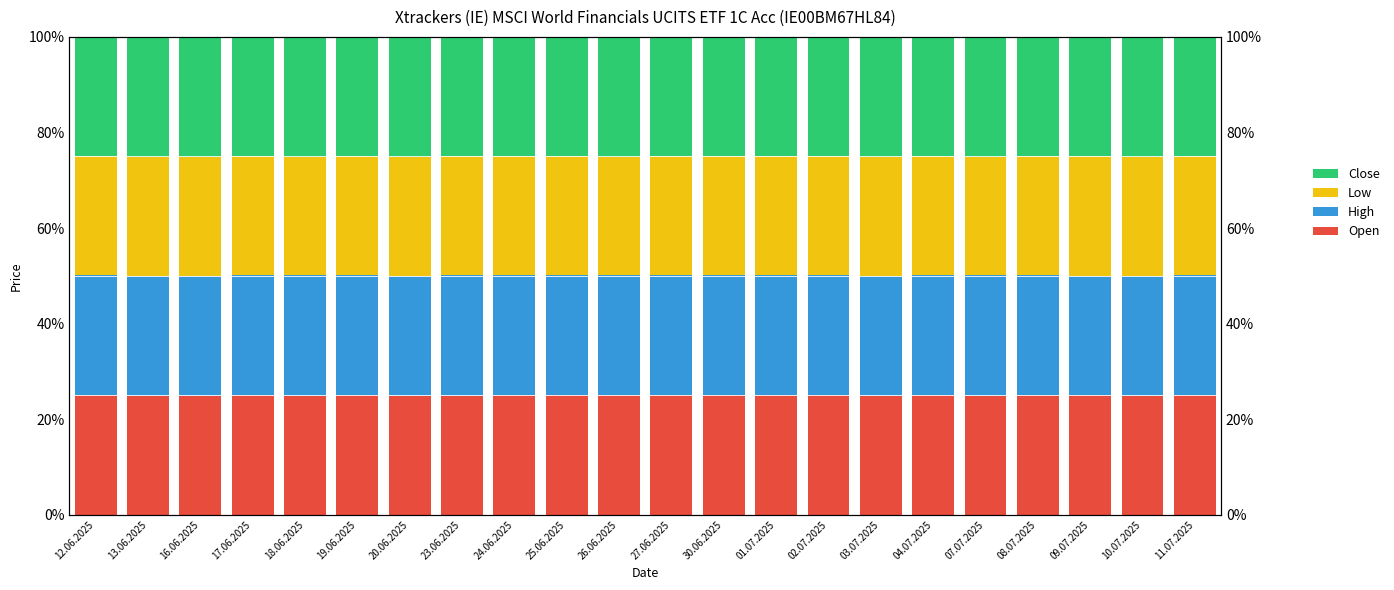

Does the chart contain any negative values?

No